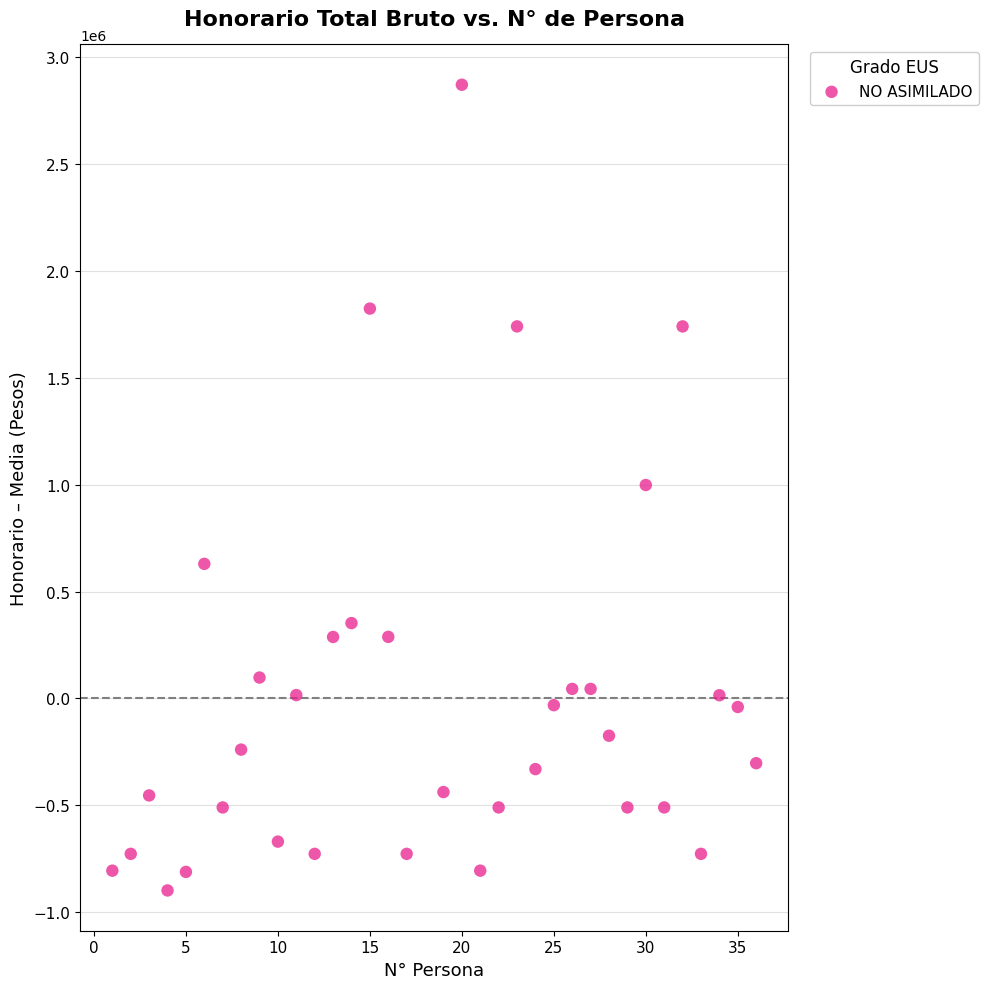

What is the range of X values (max minus min)?

35.0